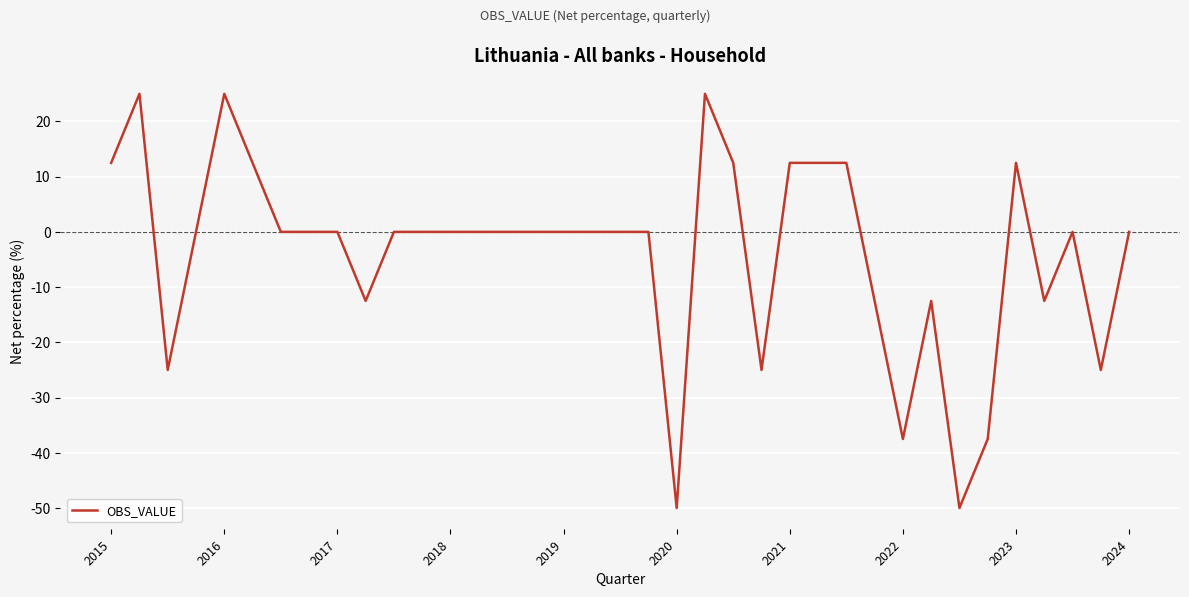

What is the difference between the maximum and minimum values?

75.0